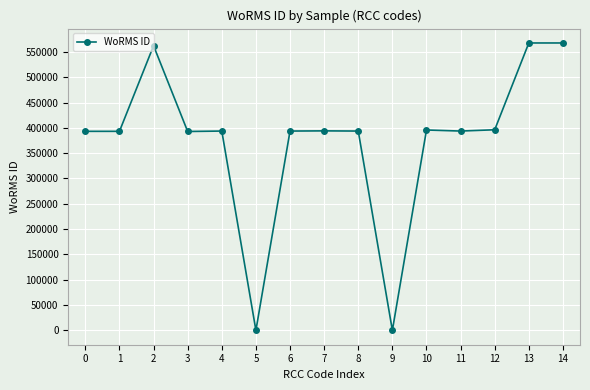

Is it true that the value at 10 is 223030?

False